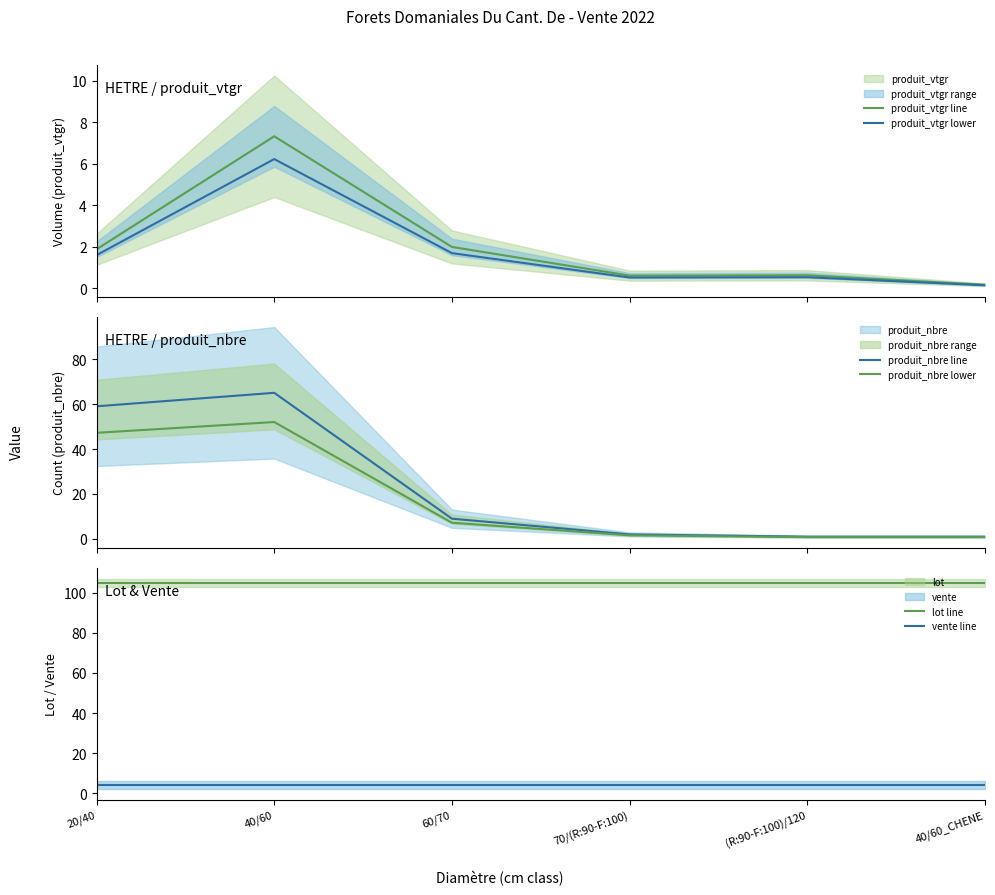

True or false: lot line and produit_vtgr lower intersect in this chart.

False